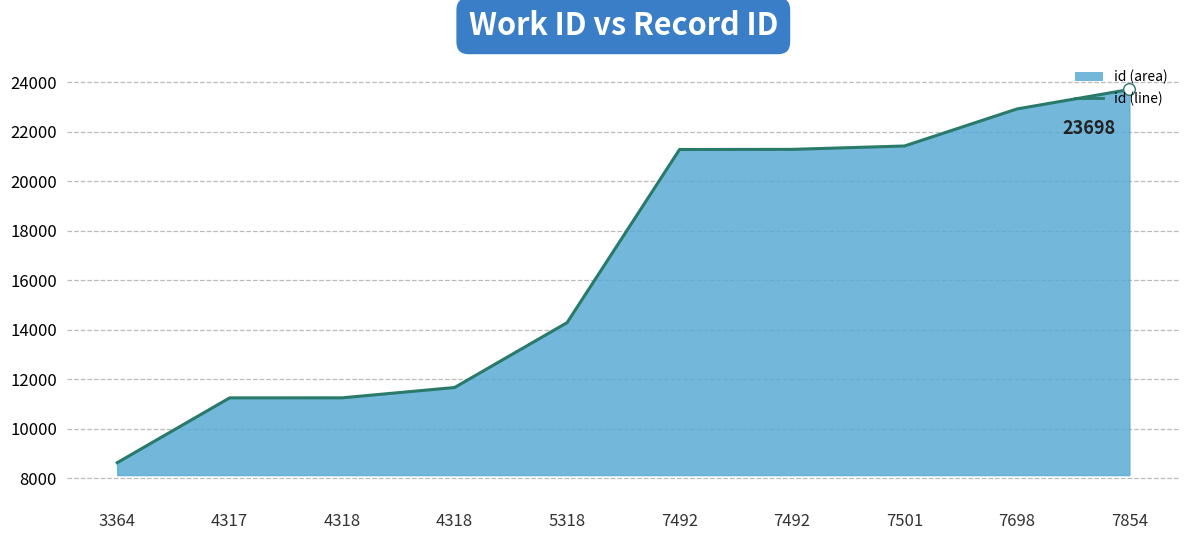

What is the ratio of the value at 7698 to the value at 7492?

1.1